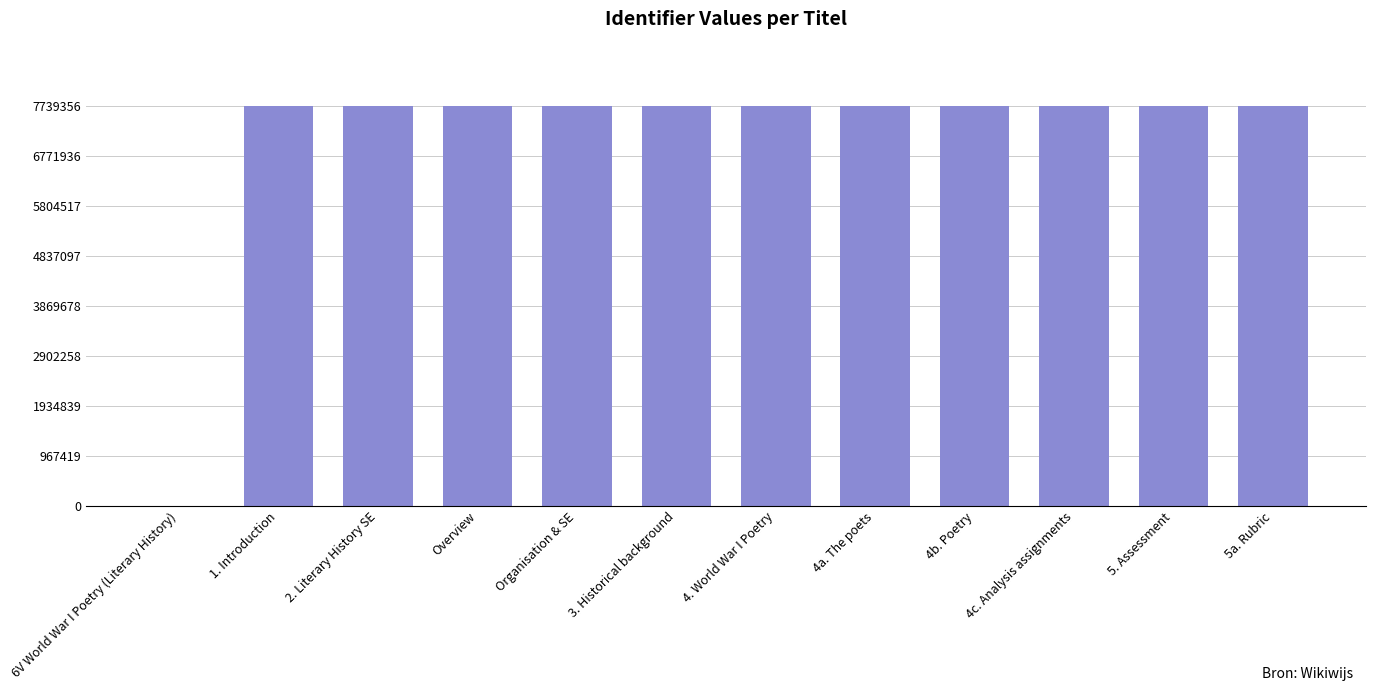

How many data points does each series have?

12